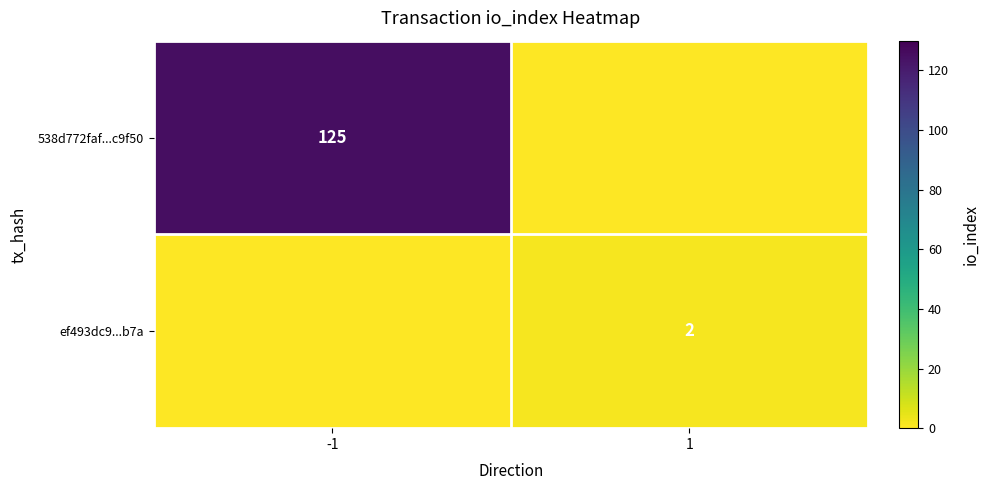

Is it true that 538d772faf...c9f50 equals 46 at -1?

False